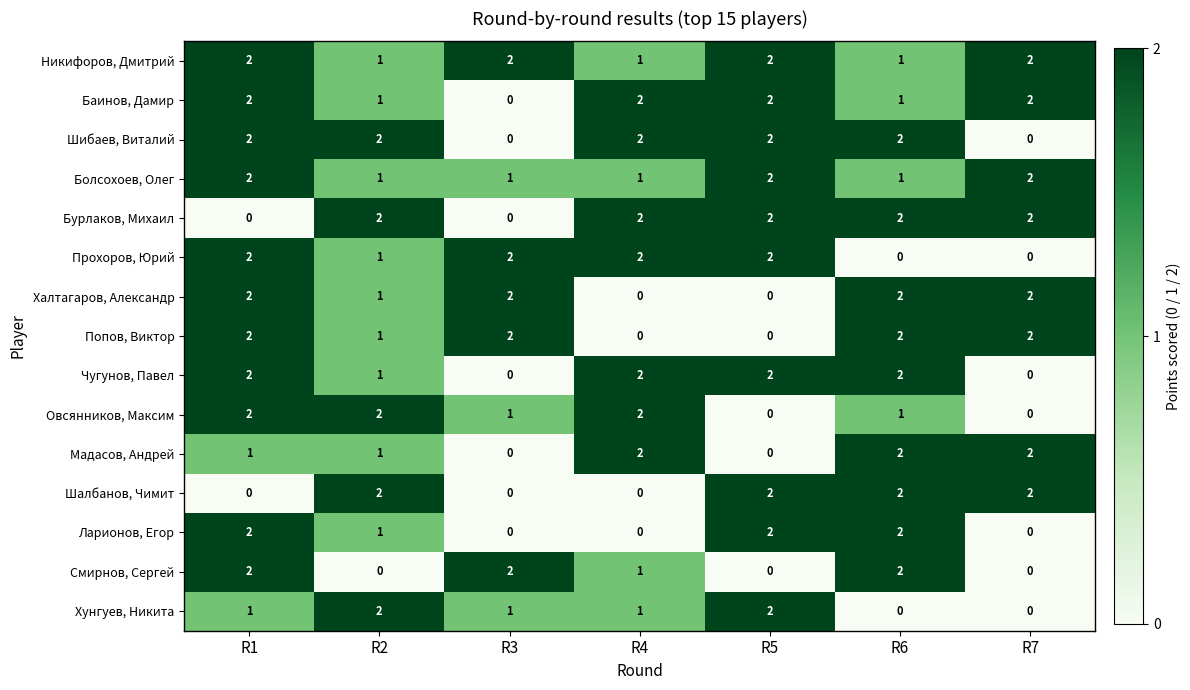

What is the sum of all Шибаев, Виталий values?

10